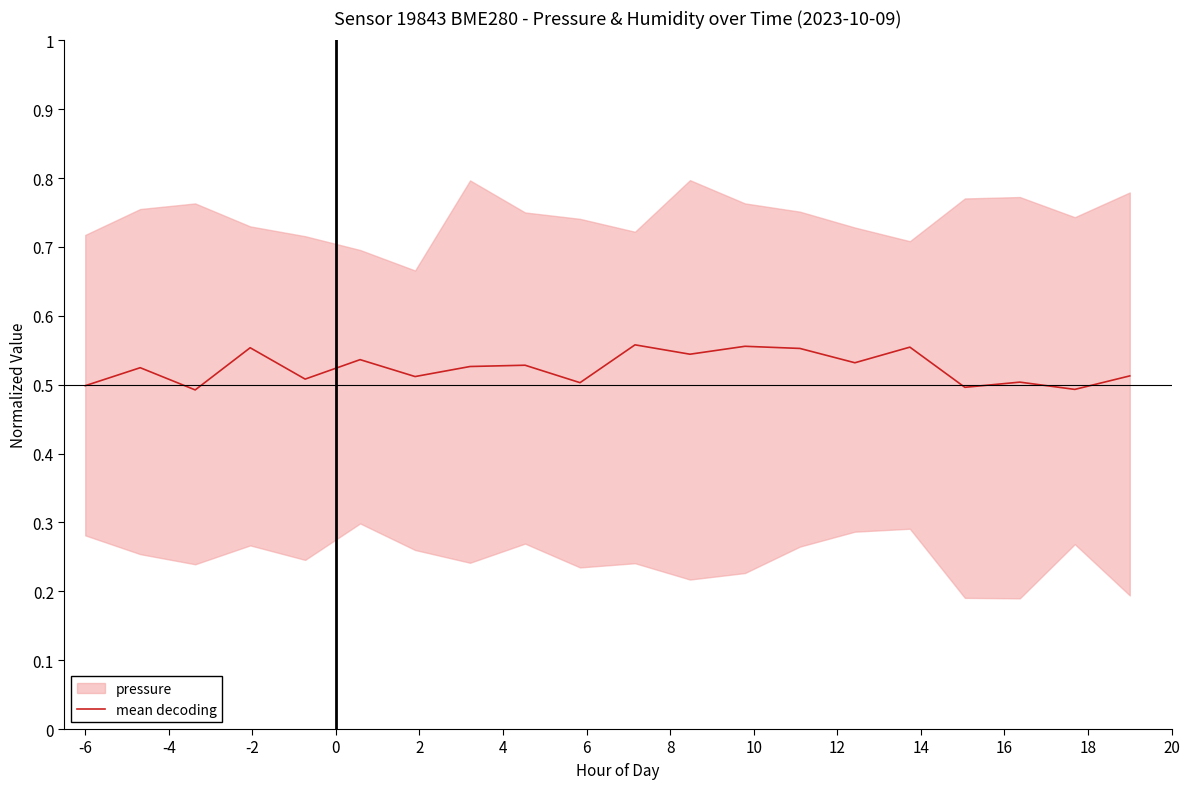

What is the difference between the maximum and minimum values?

0.1